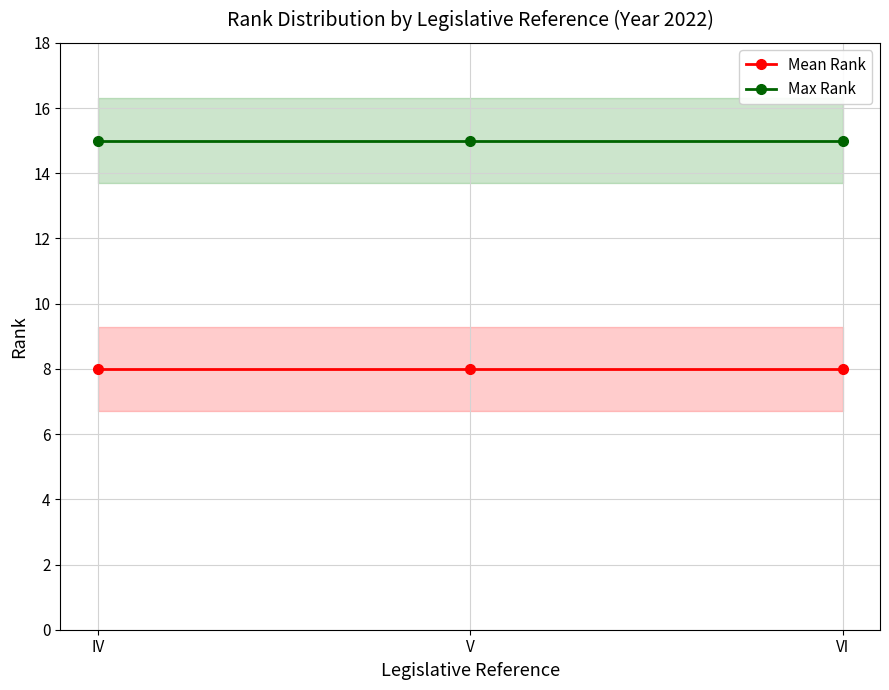

At VI, list the series in order from largest to smallest.

Max Rank, Mean Rank